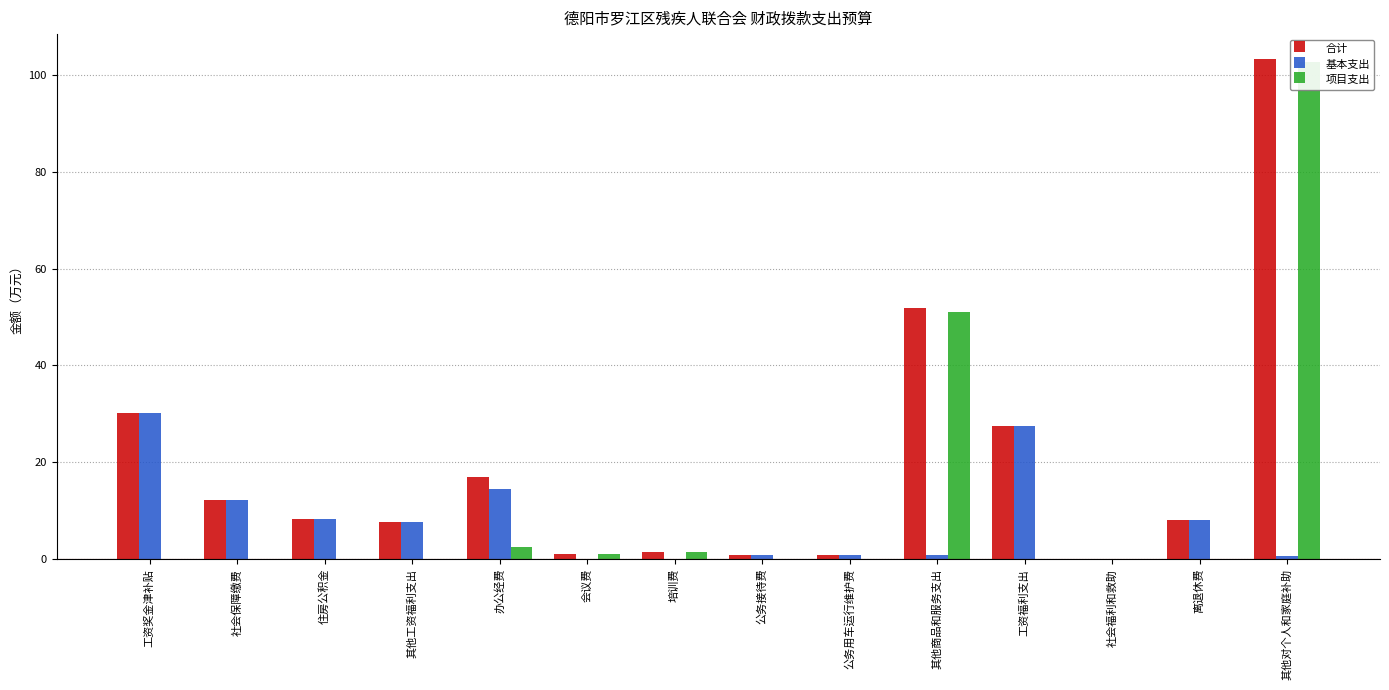

Reading left to right, what are all the values shown in this chart?

合计: 工资奖金津补贴=30.2	社会保障缴费=12.3	住房公积金=8.3	其他工资福利支出=7.6	办公经费=16.9	会议费=1.0	培训费=1.5	公务接待费=0.7	公务用车运行维护费=0.9	其他商品和服务支出=51.8	工资福利支出=27.6	社会福利和救助=0.0	离退休费=8.0	其他对个人和家庭补助=103.3
基本支出: 工资奖金津补贴=30.2	社会保障缴费=12.3	住房公积金=8.3	其他工资福利支出=7.6	办公经费=14.4	会议费=0.0	培训费=0.0	公务接待费=0.7	公务用车运行维护费=0.9	其他商品和服务支出=0.8	工资福利支出=27.6	社会福利和救助=0.0	离退休费=8.0	其他对个人和家庭补助=0.6
项目支出: 工资奖金津补贴=0.0	社会保障缴费=0.0	住房公积金=0.0	其他工资福利支出=0.0	办公经费=2.5	会议费=1.0	培训费=1.5	公务接待费=0.0	公务用车运行维护费=0.0	其他商品和服务支出=51.0	工资福利支出=0.0	社会福利和救助=0.0	离退休费=0.0	其他对个人和家庭补助=102.7